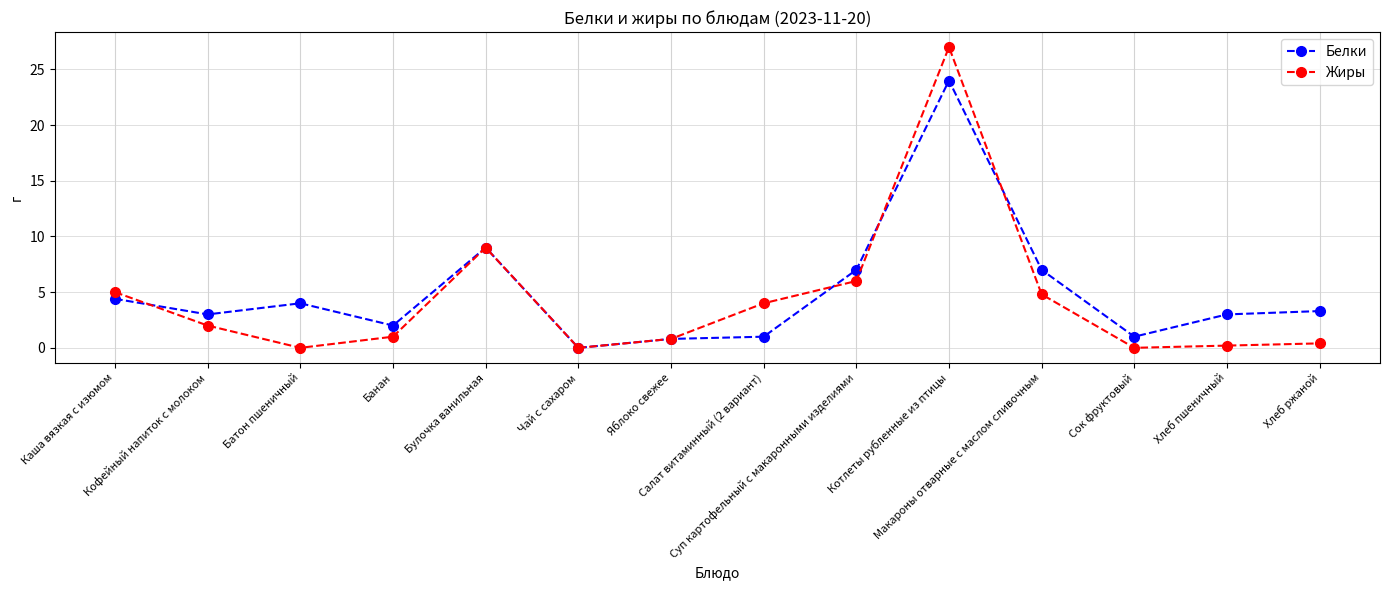

Between Кофейный напиток с молоком and Котлеты рубленные из птицы, which series saw the biggest shift?

Жиры